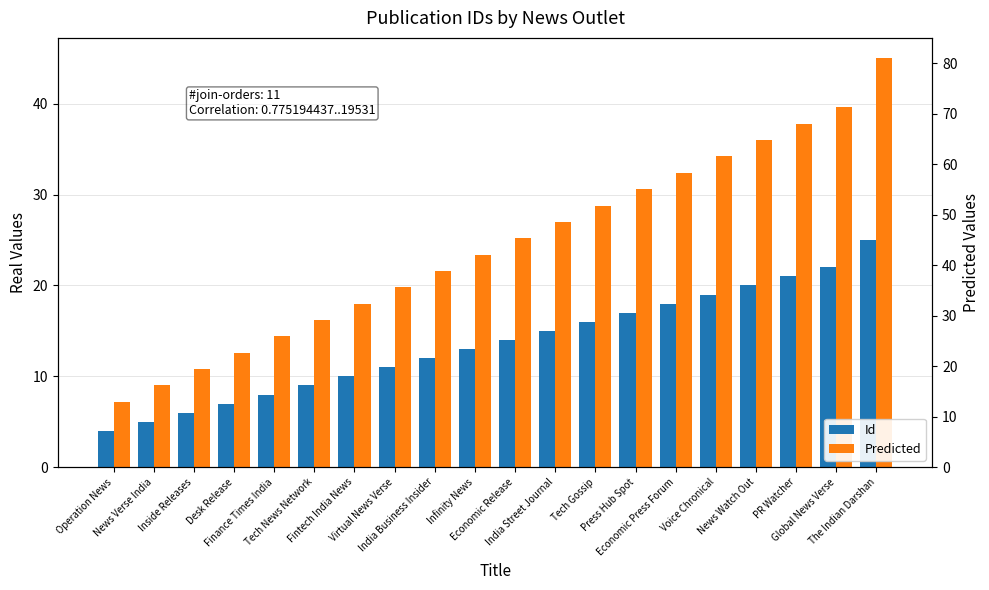

What is the value of the Predicted bar at the 10th from the left?

23.4